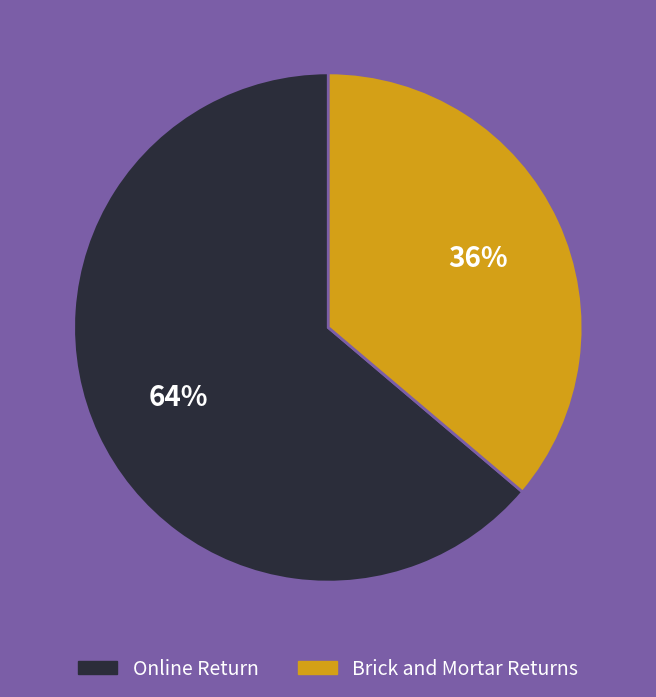

To the nearest percent, what is the difference between the Online Return and Brick and Mortar Returns slice percentages?

28%